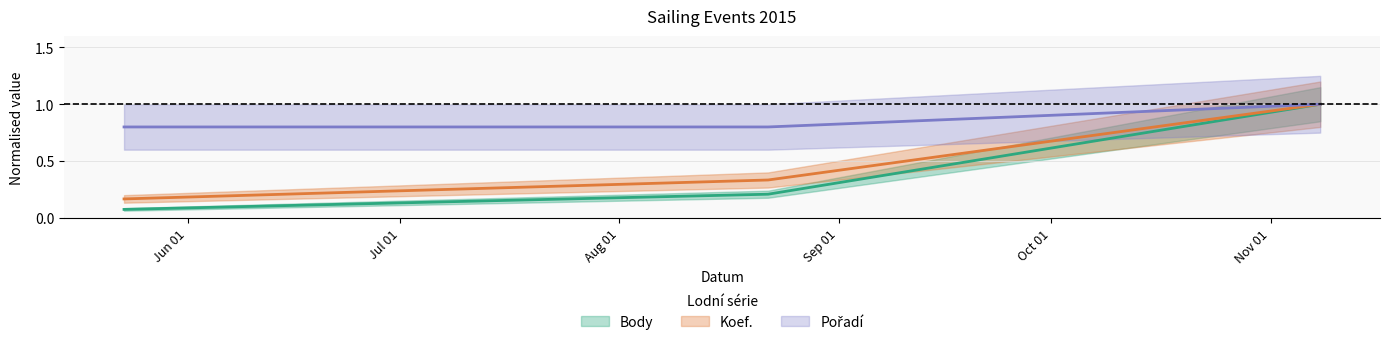

Is the value of Body at 2015-08-22 greater than the value of Koef. at 2015-08-22?

No